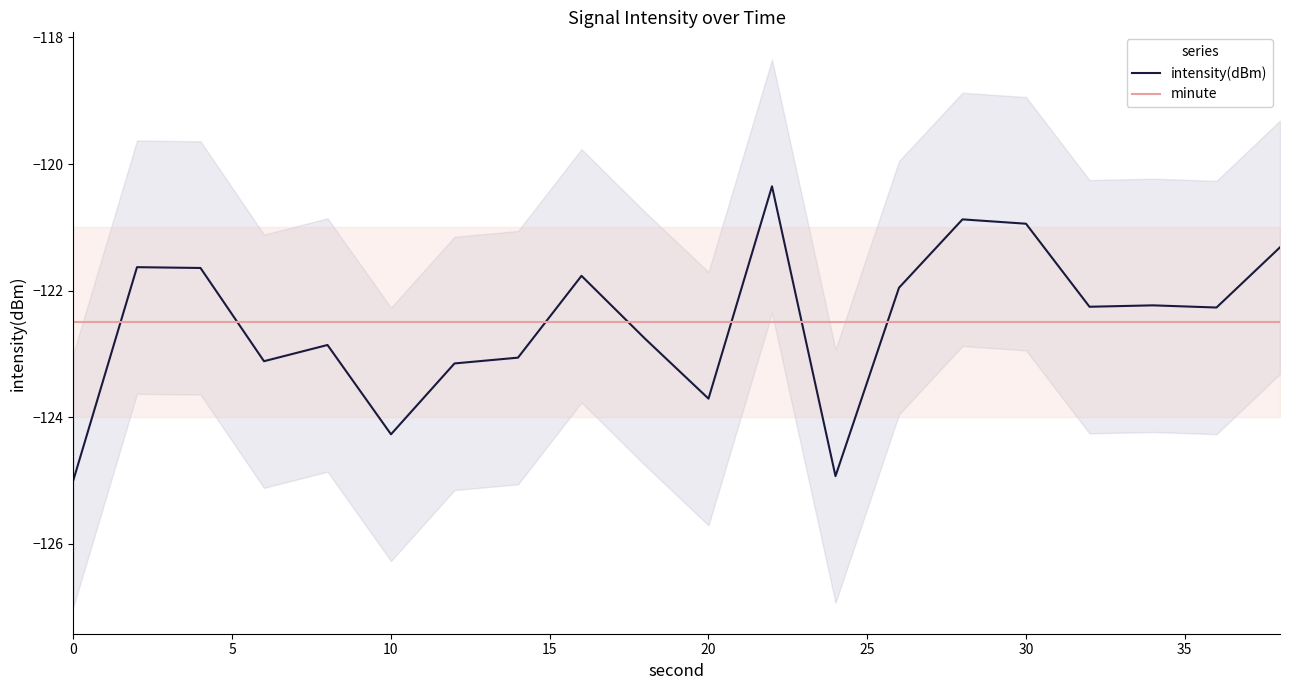

How many intersections are there between minute and intensity(dBm)?

7